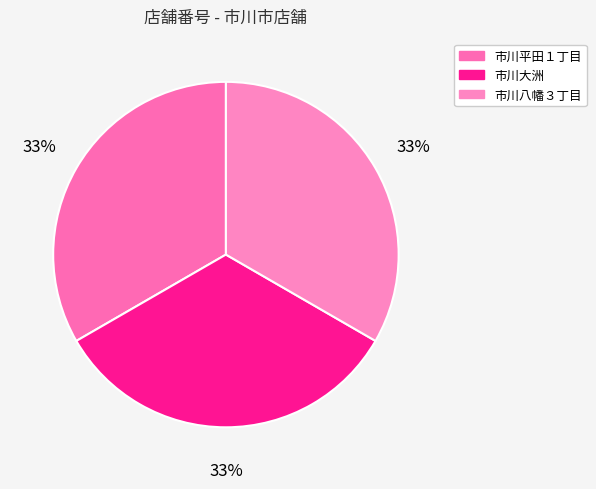

Count the number of slices in the pie.

3